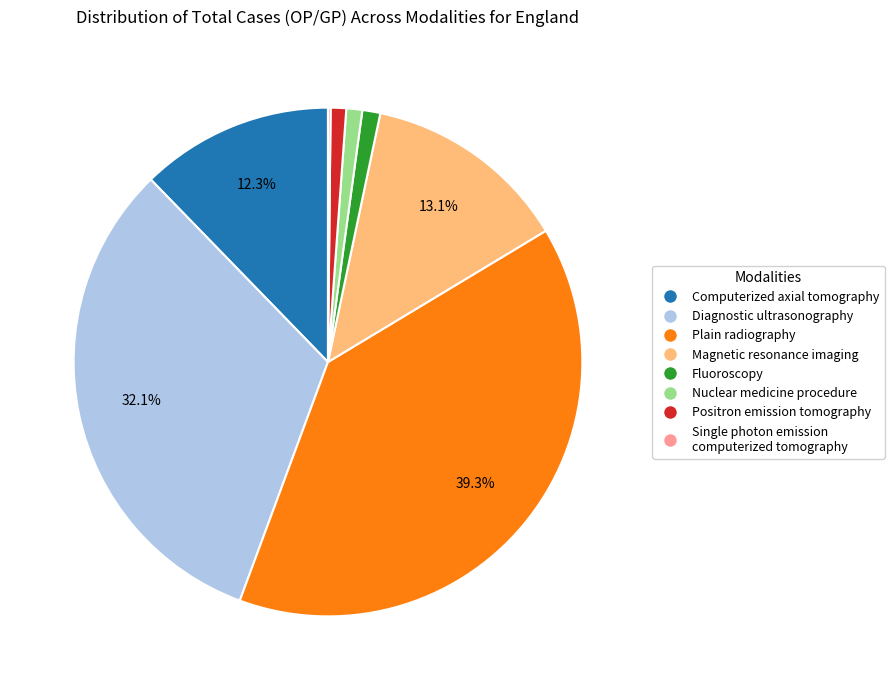

The Positron emission tomography slice represents 1% of the pie. True or false?

True